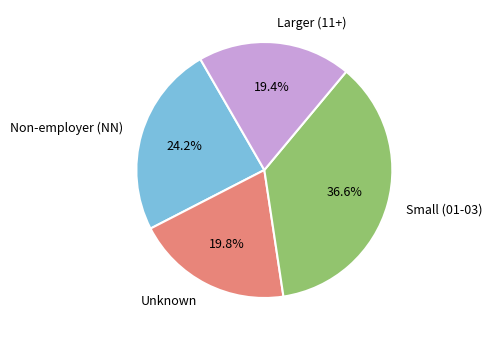

To the nearest percent, what is the average slice percentage?

25%